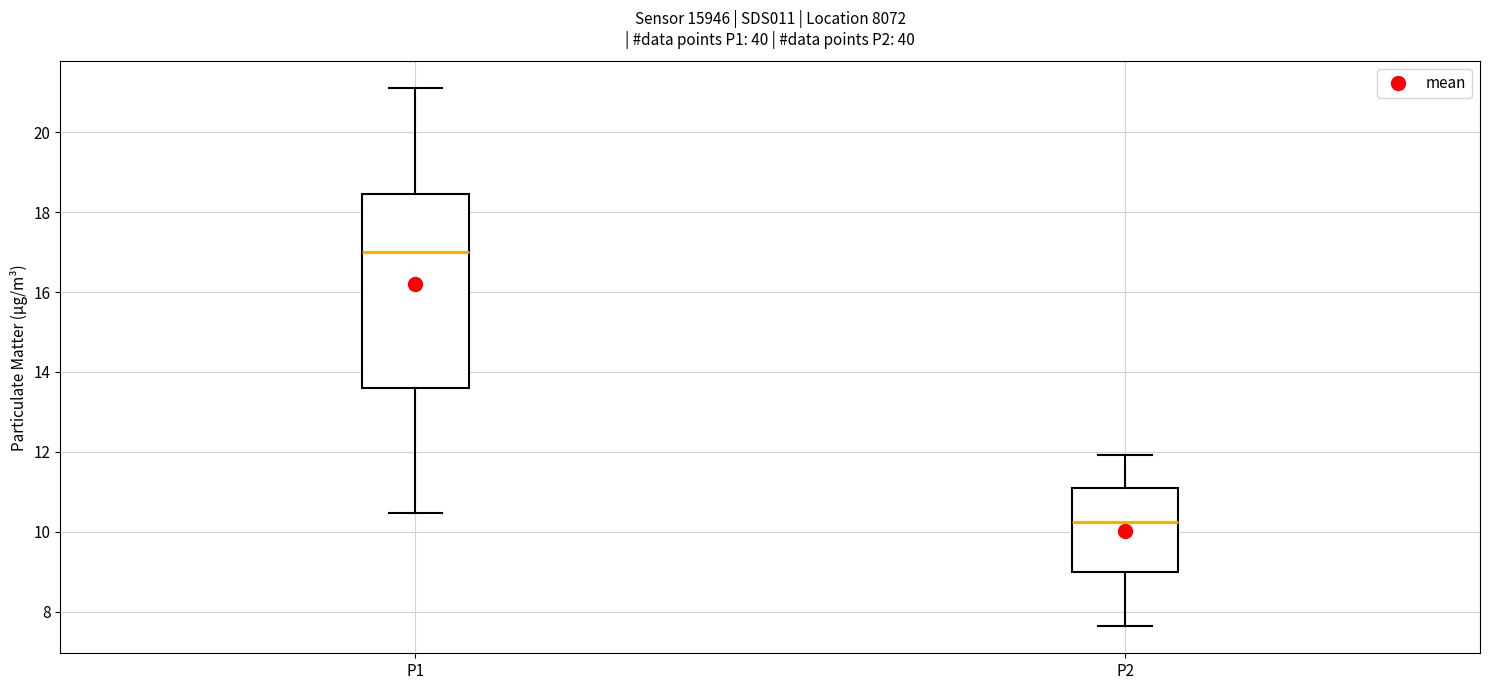

Where is the lower edge of the box for P2 on the y-axis? The values are not printed on the chart, so give them approximately, as read against the axis.

9.0